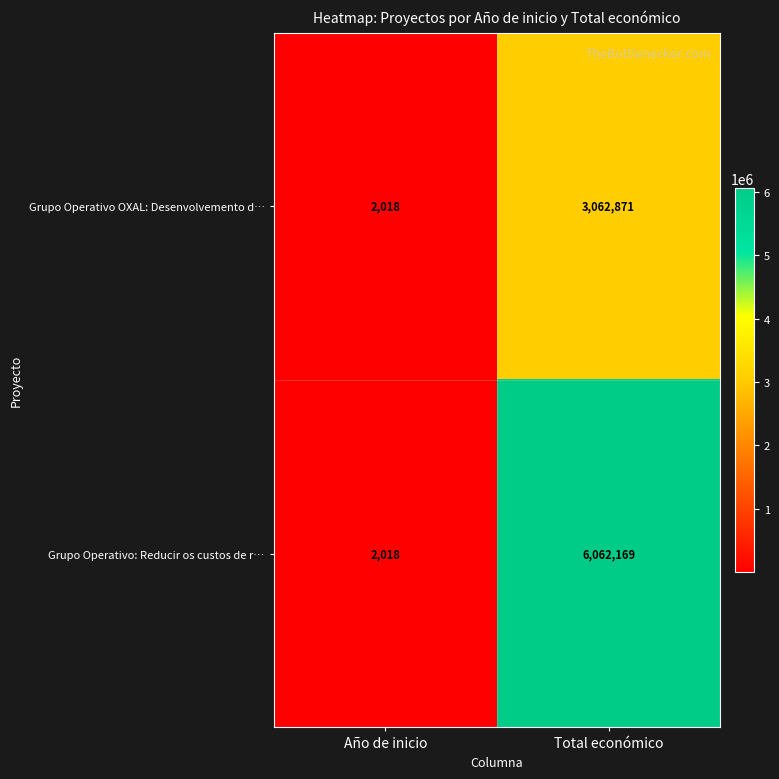

Where is Grupo Operativo: Reducir os custos de r… nearest to the value 3032093?

Año de inicio